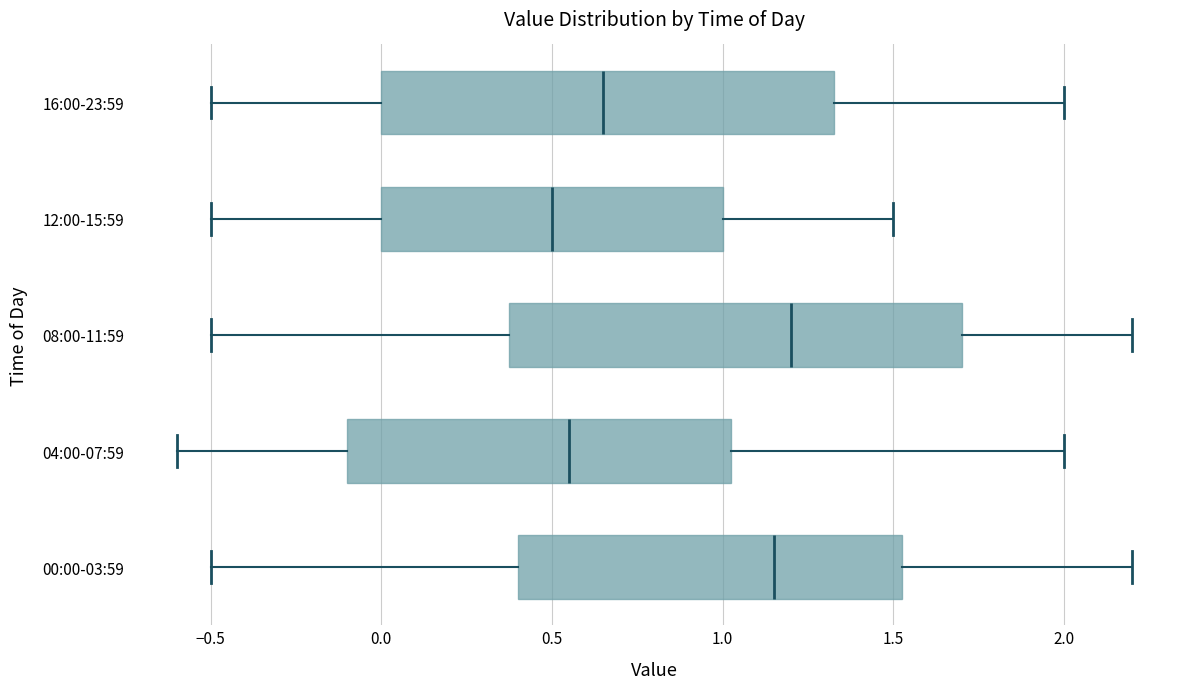

Which box's median line is the furthest to the right?

08:00-11:59